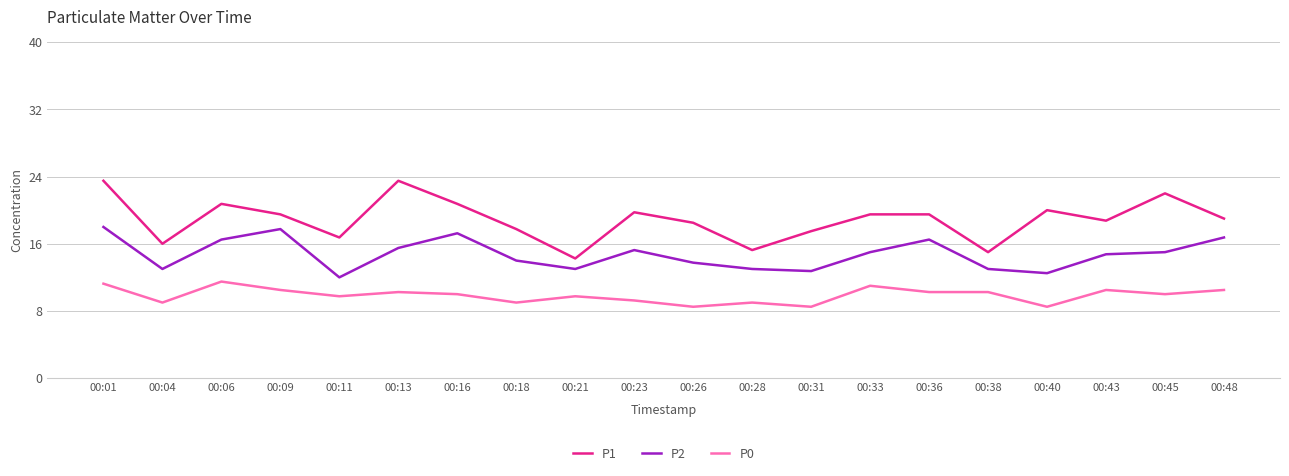

Which series changed the most between 00:23 and 00:28?

P1